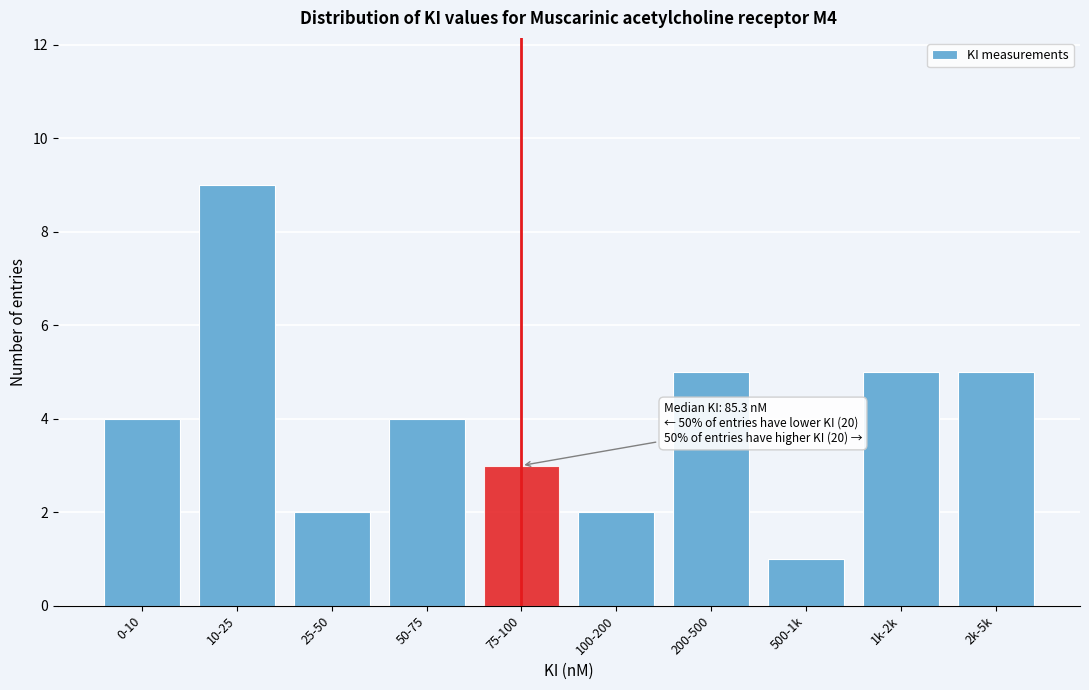

Reading left to right, list all the values displayed in this chart.

4	9	2	4	3	2	5	1	5	5